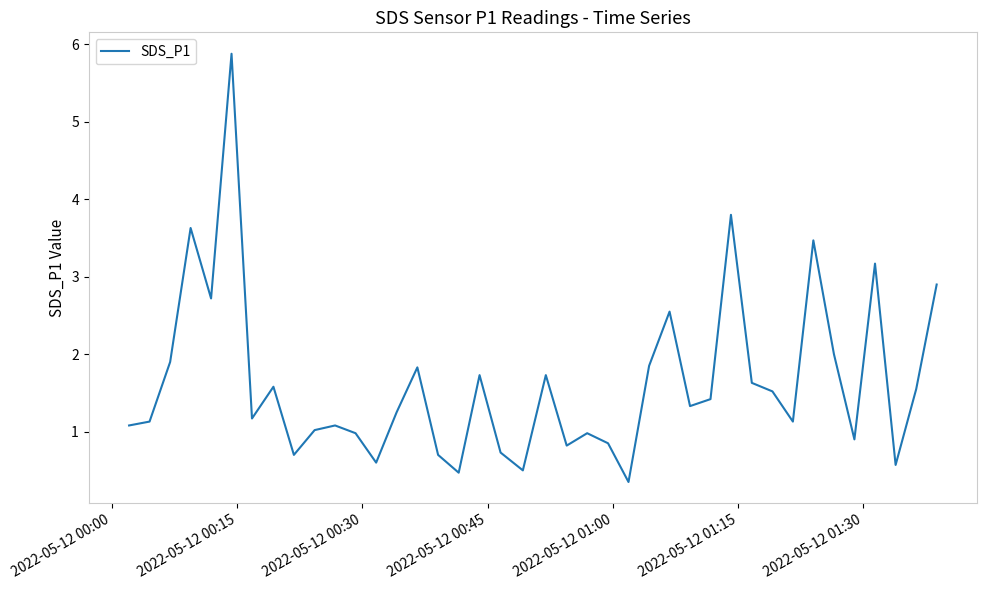

What is the maximum value shown in the chart?

5.9